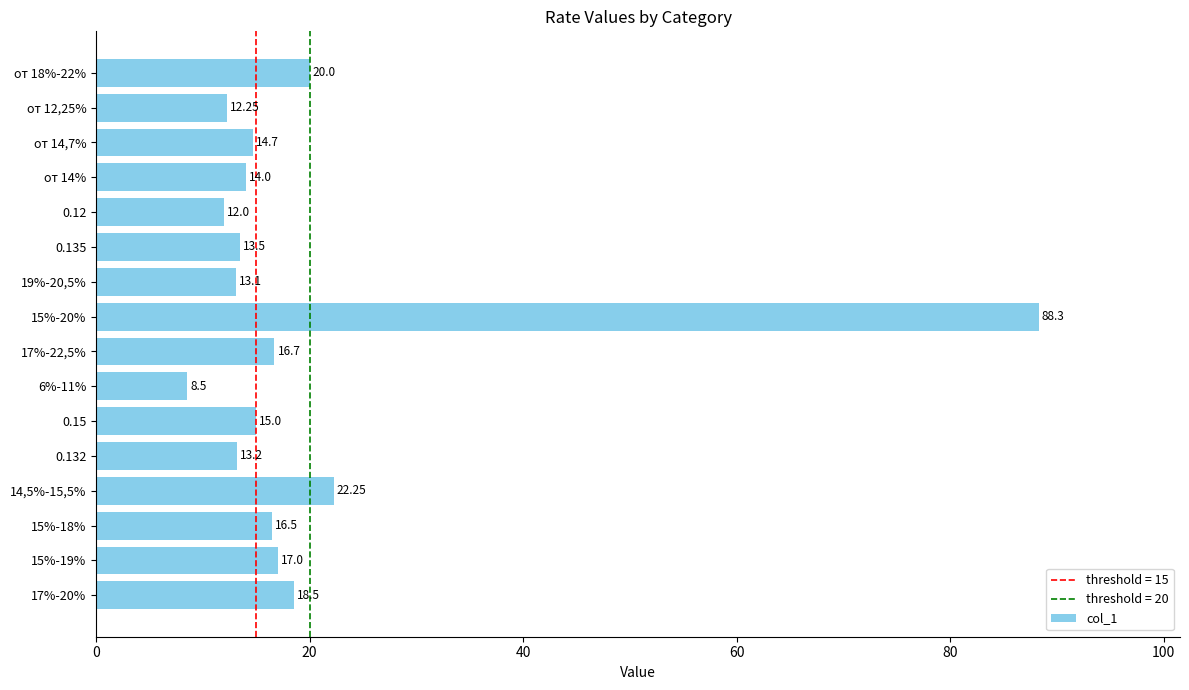

How many data points does each series have?

16